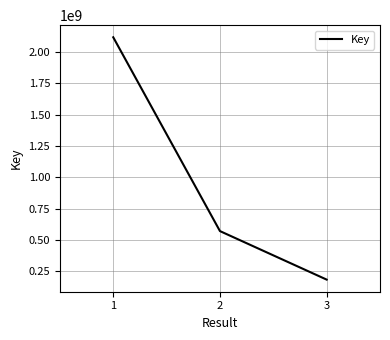

How many values are below 571743979?

1